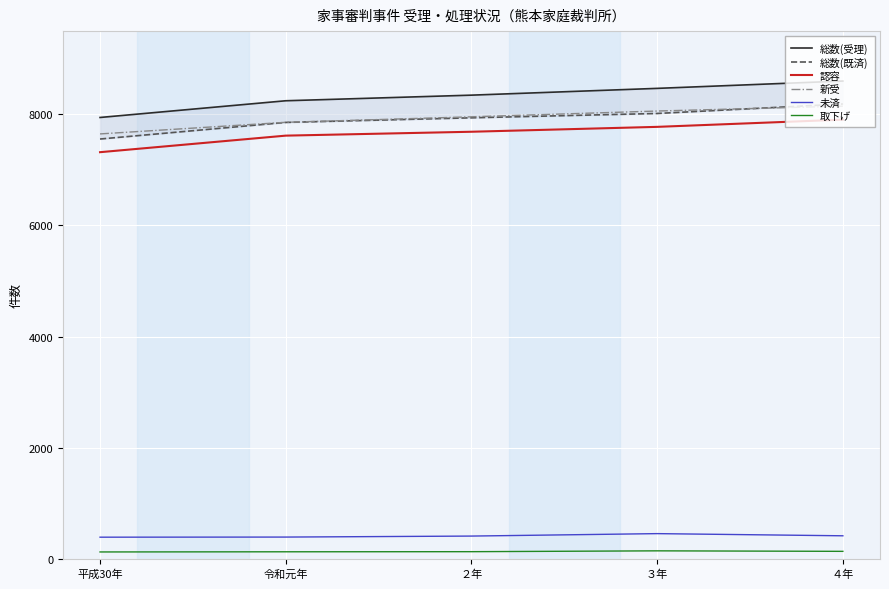

What position from the left is ３年?

4